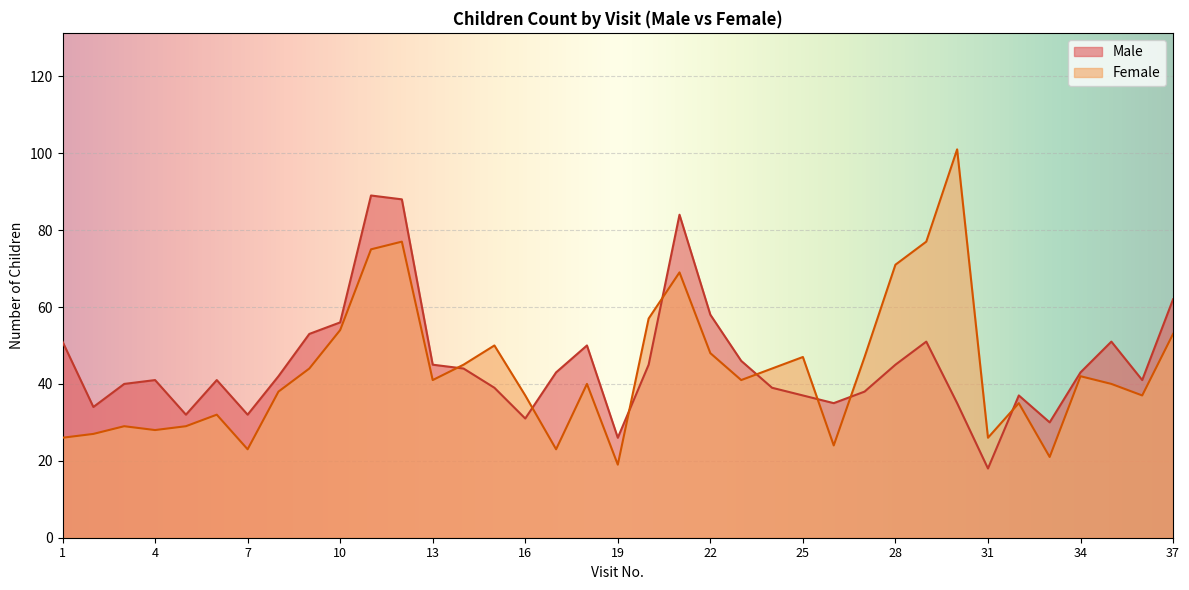

What is the difference between the maximum and minimum values in the Female series?

82